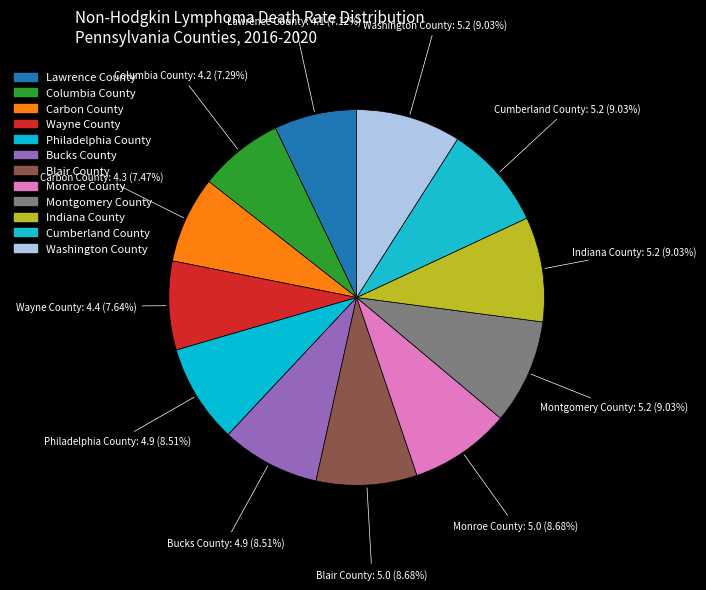

Does Indiana County account for over 50% of the chart?

No